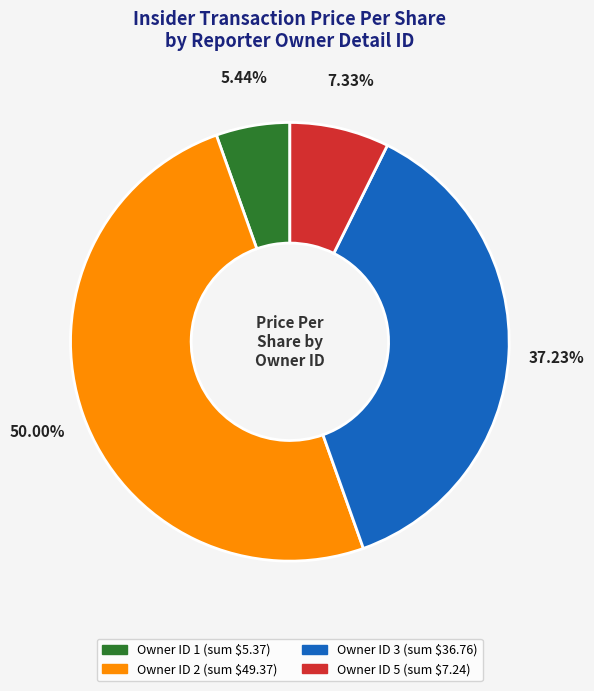

How many slices are in this pie chart?

4